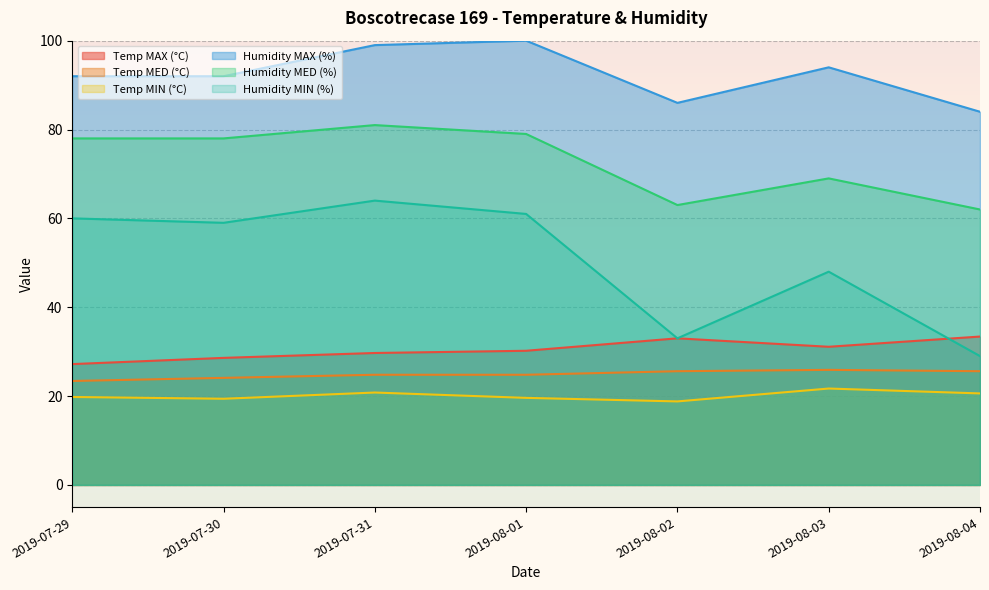

What is the value of the Humidity MAX (%) point at the 7th from the left?

84.0